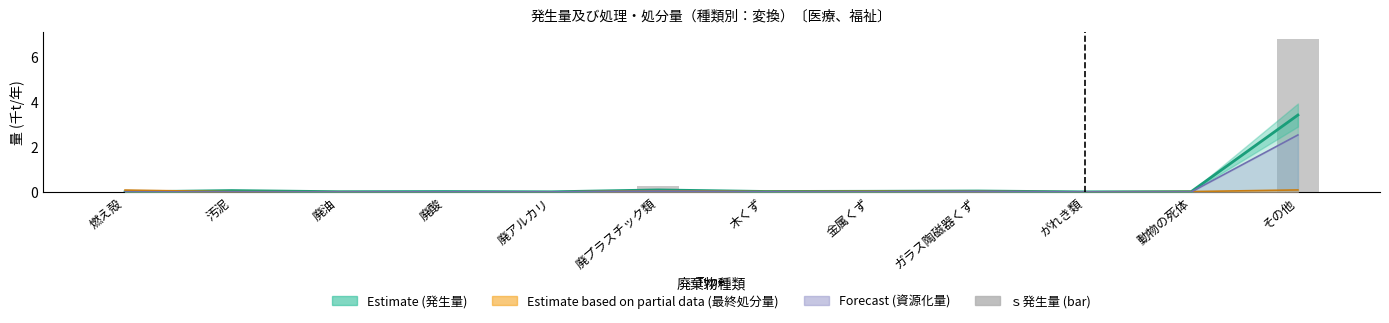

What is the label of the 1st bar from the right?

その他